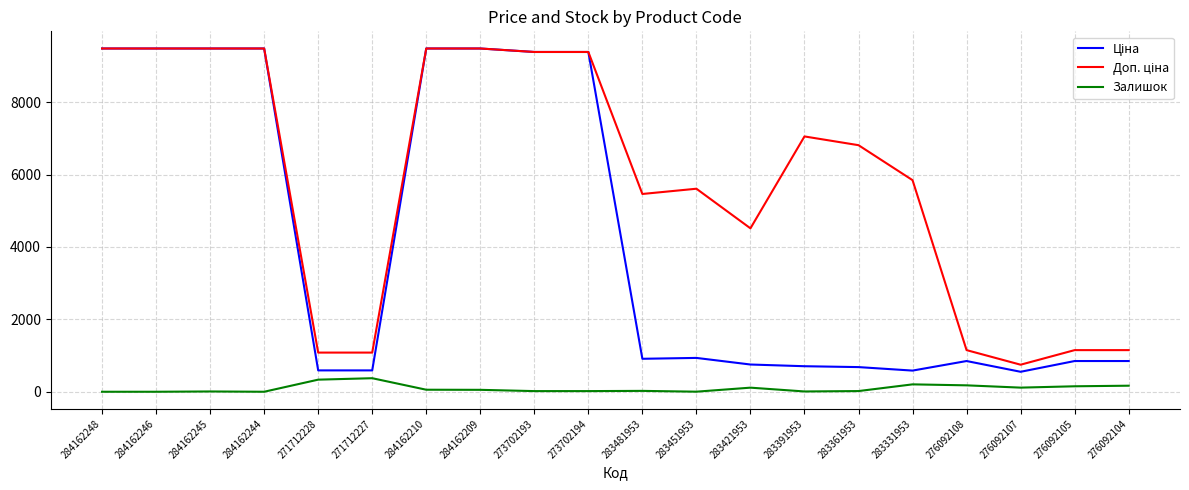

True or false: Залишок has a value of 114.0 at 276092107.

True